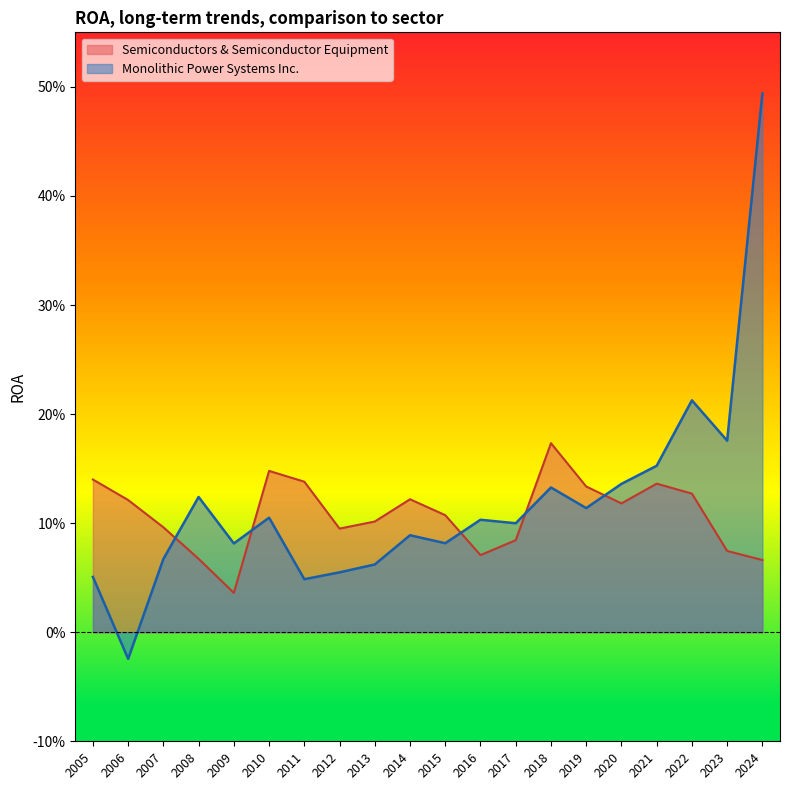

What is the greatest value displayed?

0.5